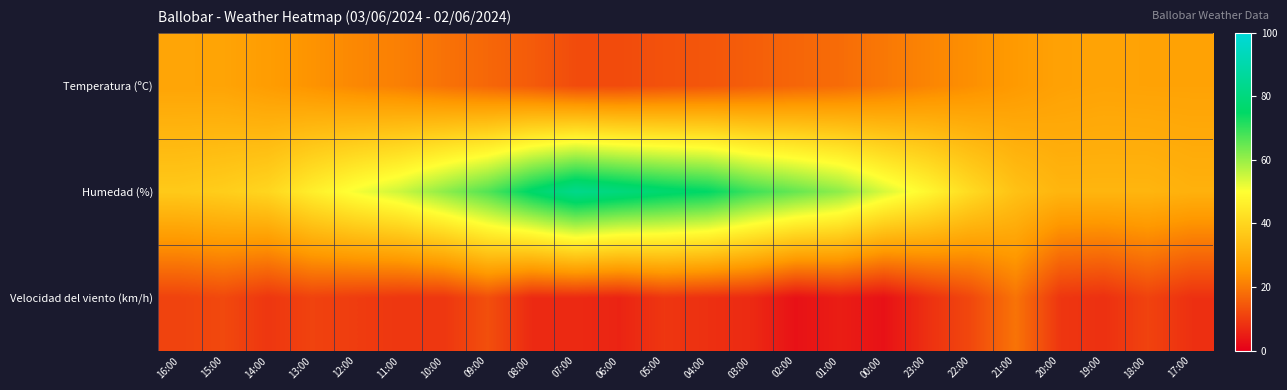

How many categories are shown in the chart?

24